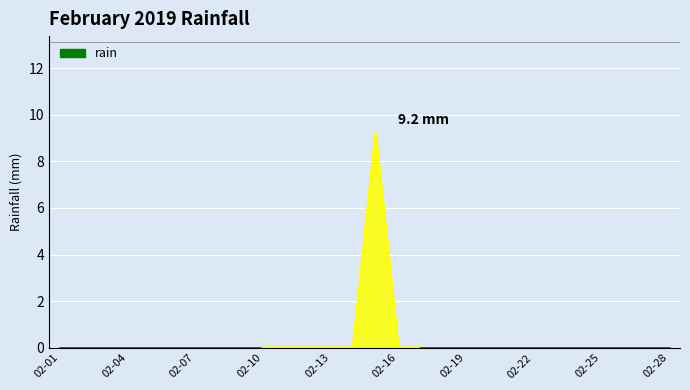

Where is the data nearest to the value 4?

02-01